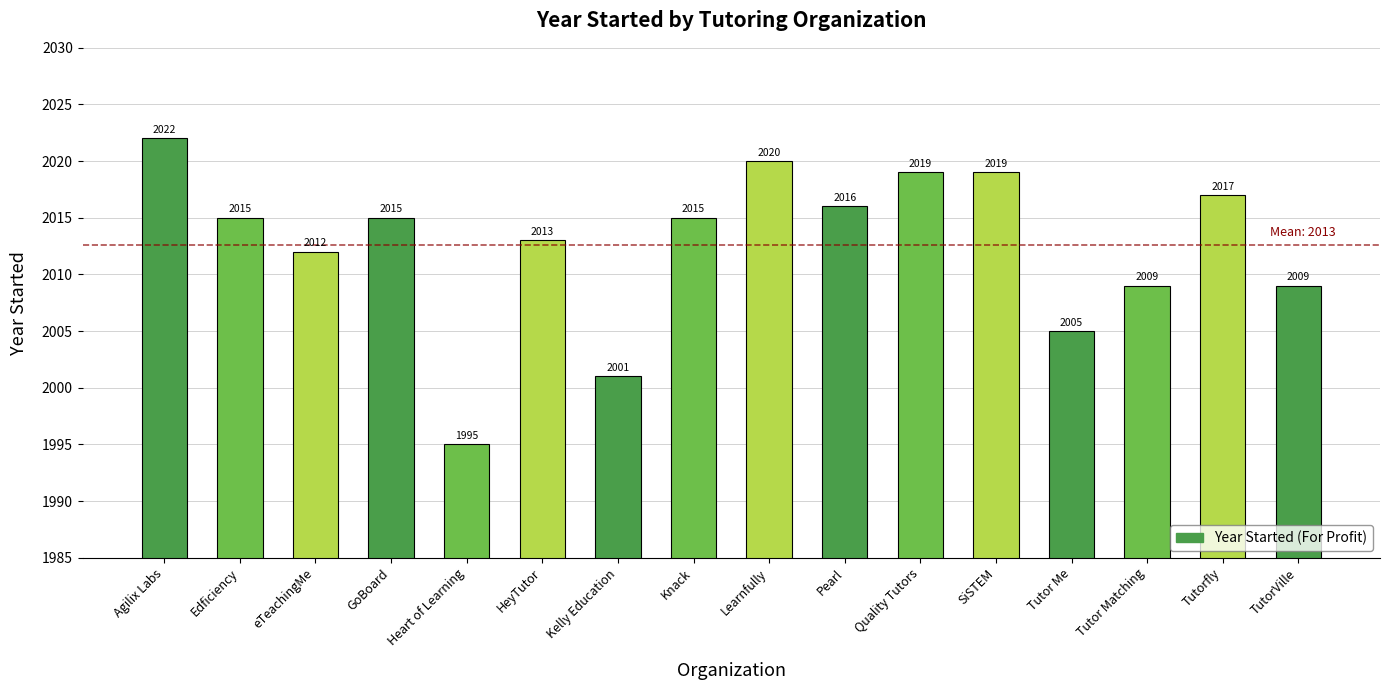

What is the difference between the maximum and second lowest values?

21